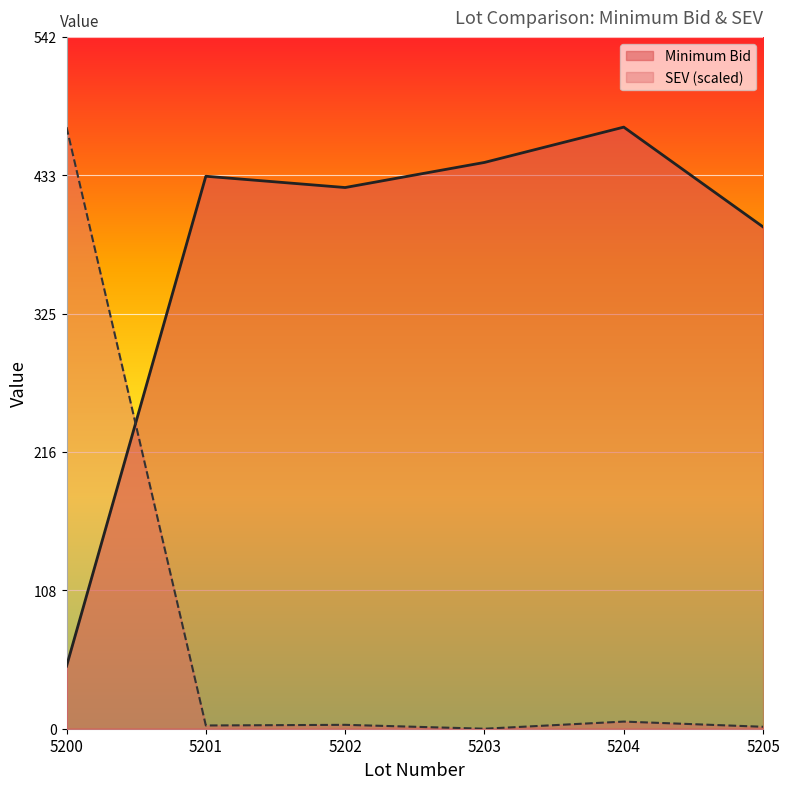

At 5201, list the series in order from smallest to largest.

SEV (scaled), Minimum Bid